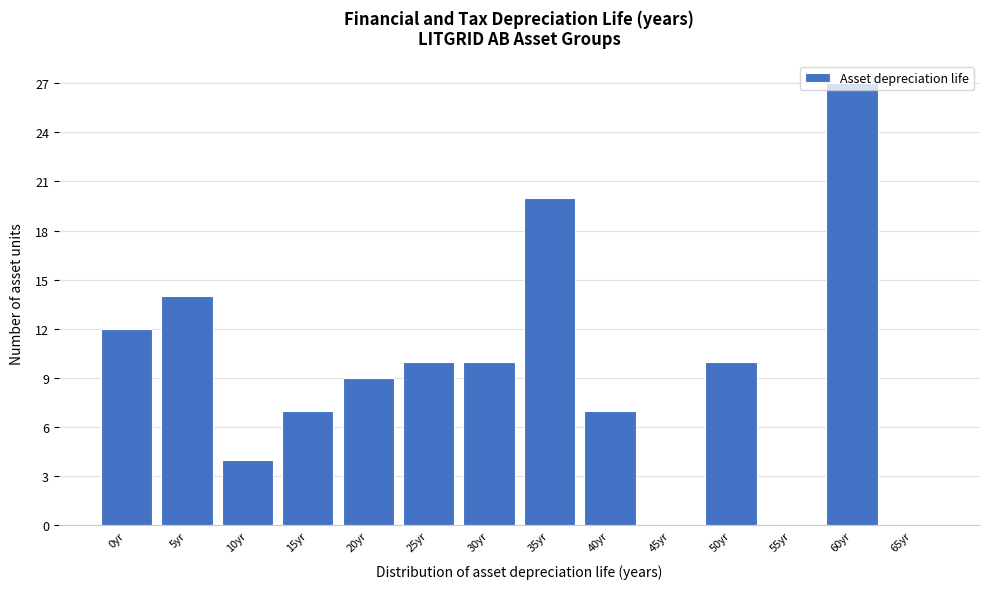

What value does the data have at 5yr, to the nearest 5?

15